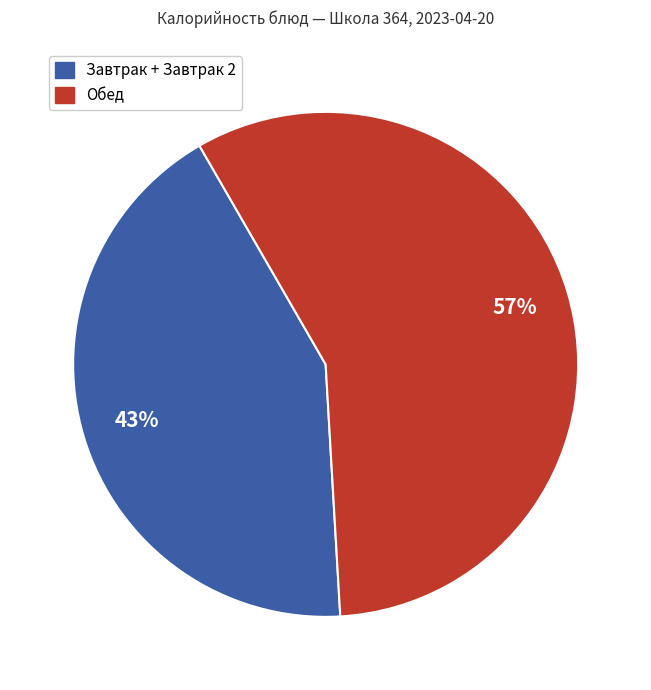

Is there any slice that represents more than half of the pie?

Yes